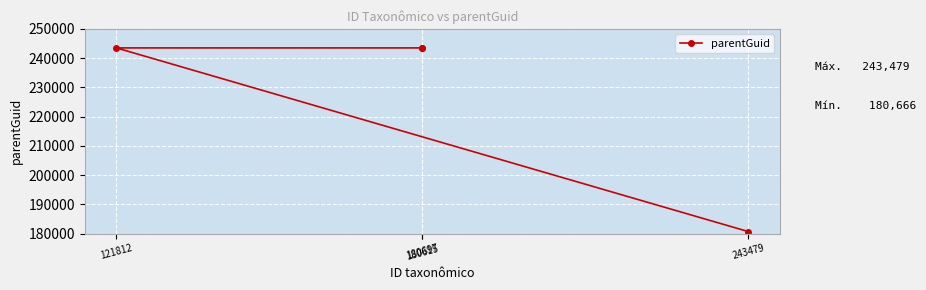

Rank the categories by value from highest to lowest.

180615, 180697, 121812, 243479